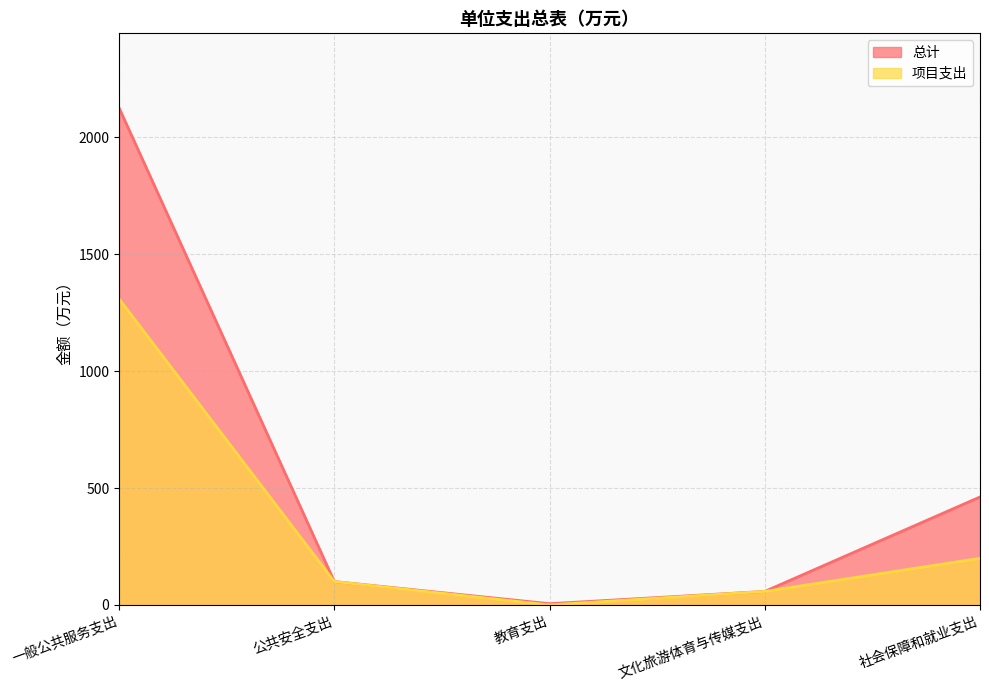

Does the chart have visible grid lines?

Yes